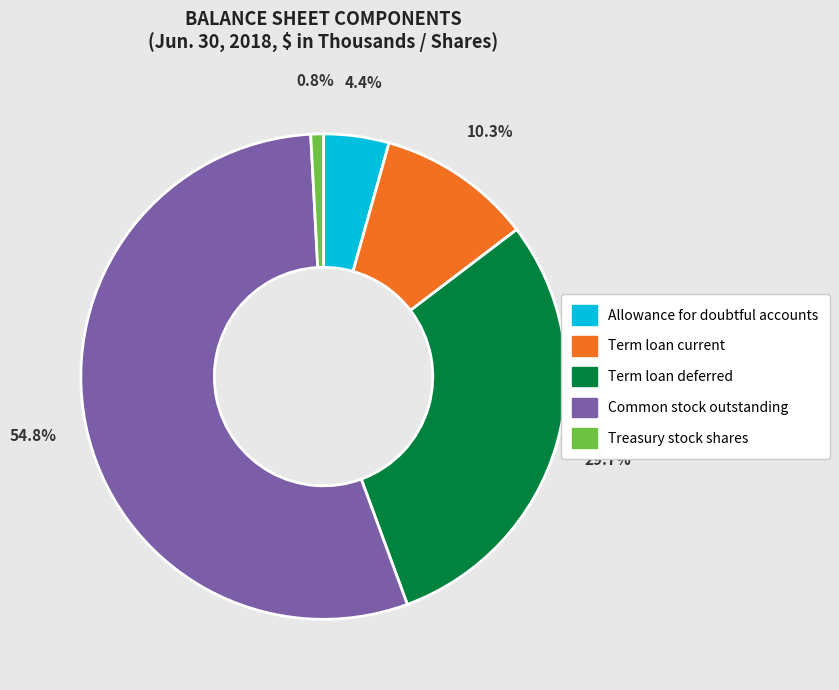

To the nearest percent, what is the difference between the largest and smallest slice percentages?

54%